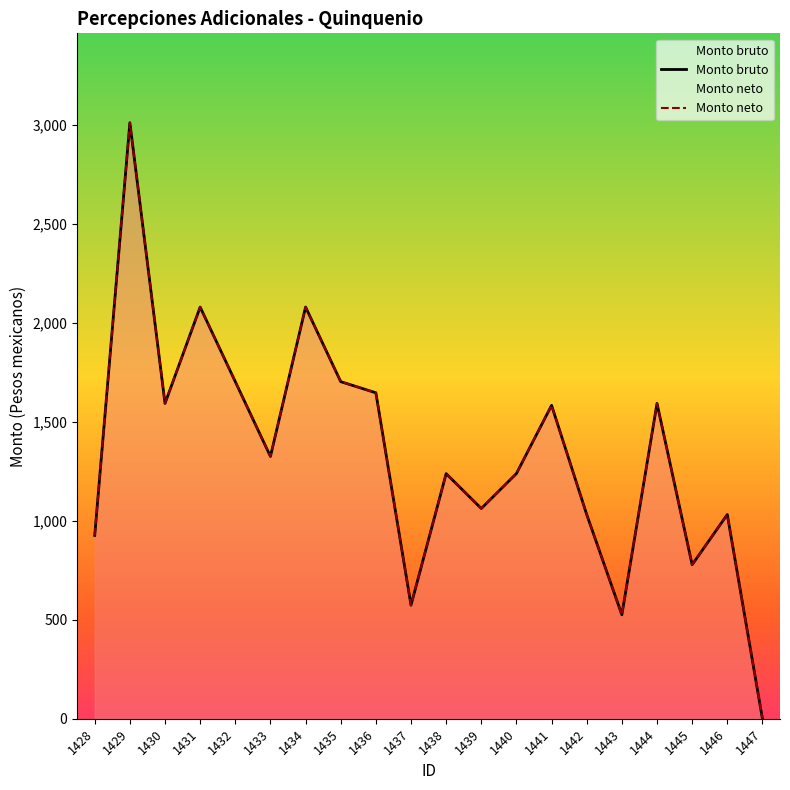

What is the difference between the second highest and minimum values in the Monto bruto series?

2079.0